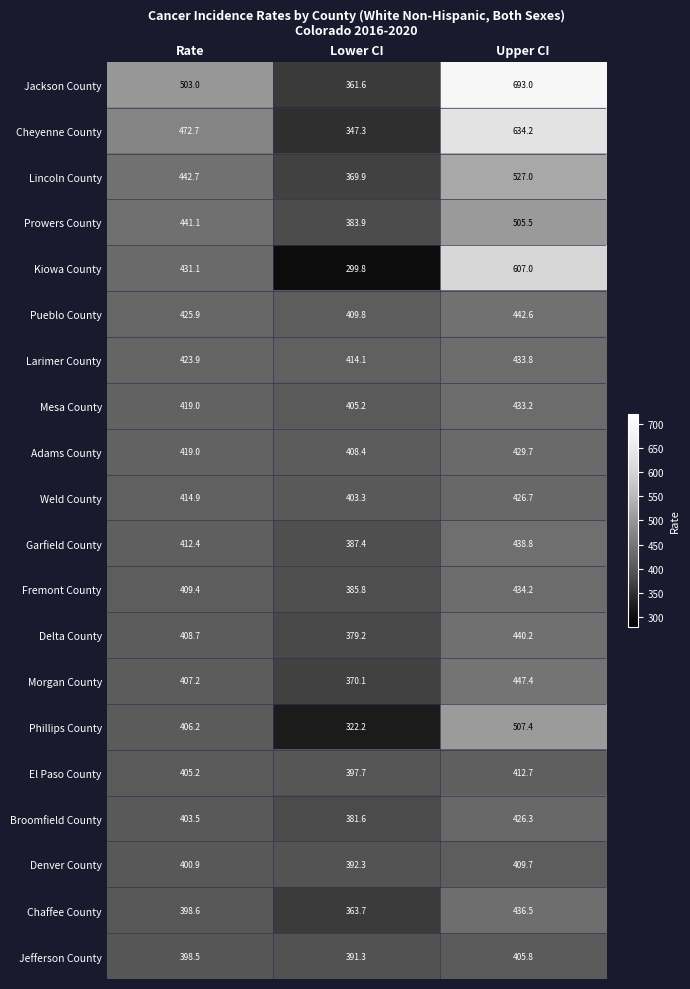

What is the difference between the maximum and second lowest values in the Prowers County series?

64.4